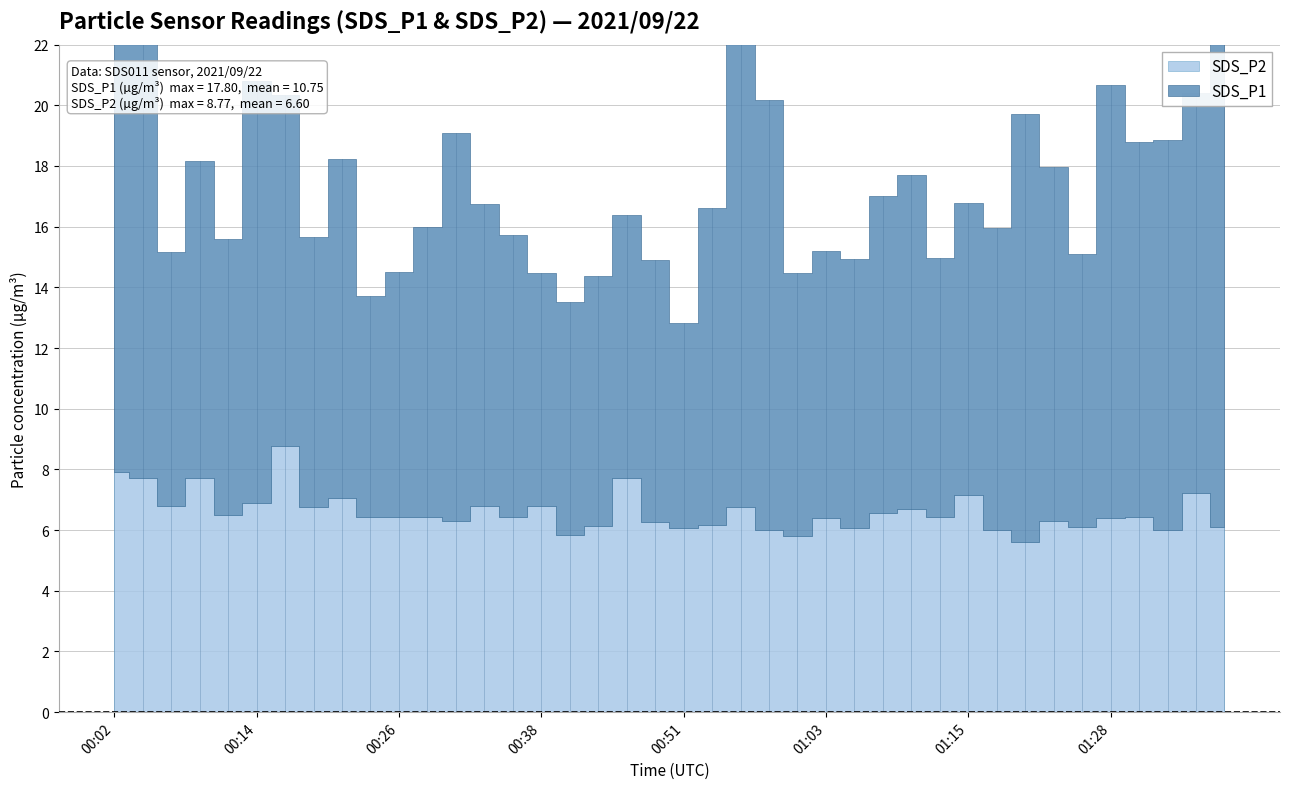

Which has a higher value, 01:06 or 01:13?

01:06